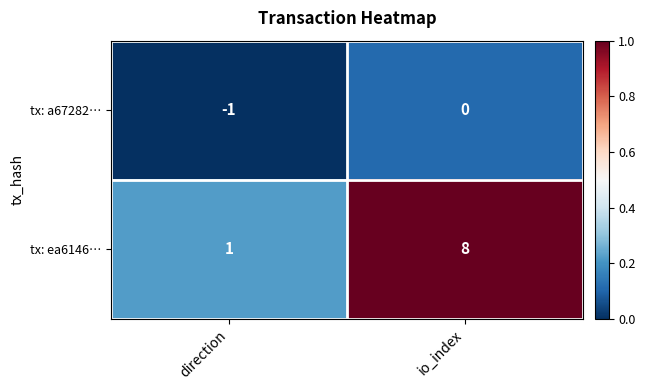

At which label does tx: a67282… reach its minimum?

direction